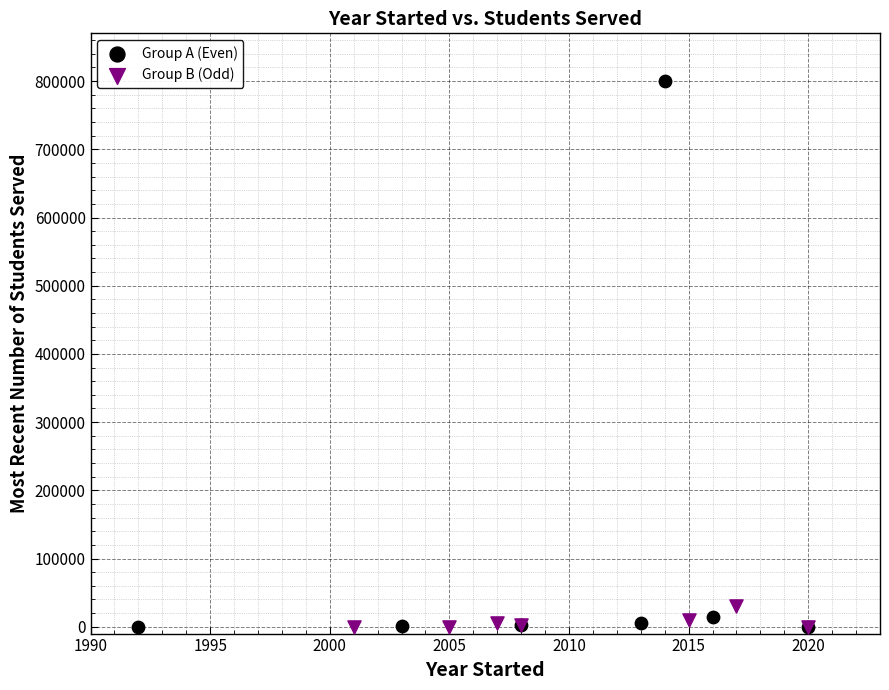

What are all the series names shown in the legend?

Group A (Even), Group B (Odd)